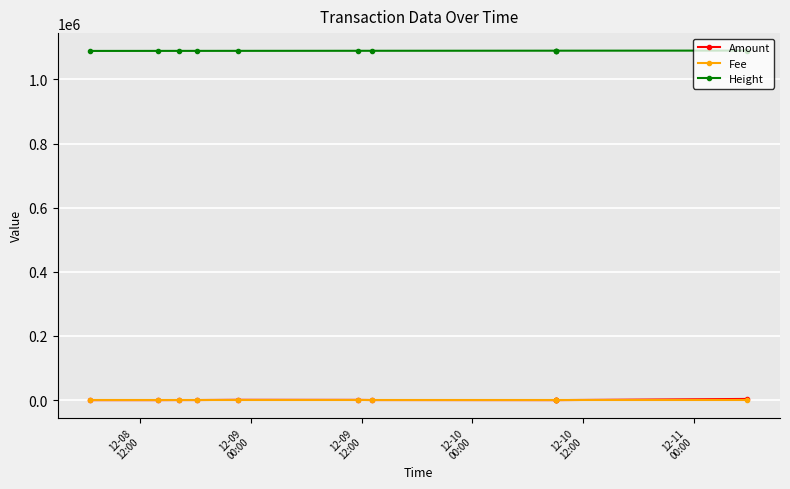

How many lines are shown in the chart?

3